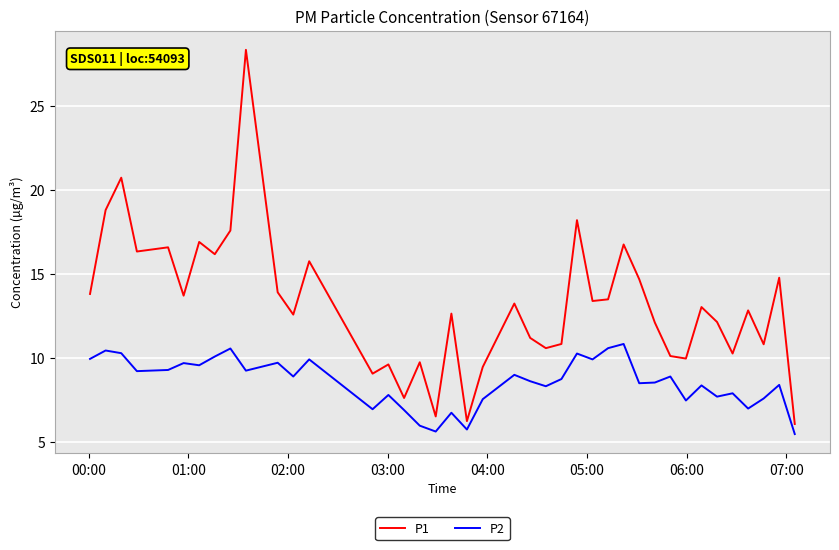

Rank the series by their average value, from lowest to highest.

P2, P1